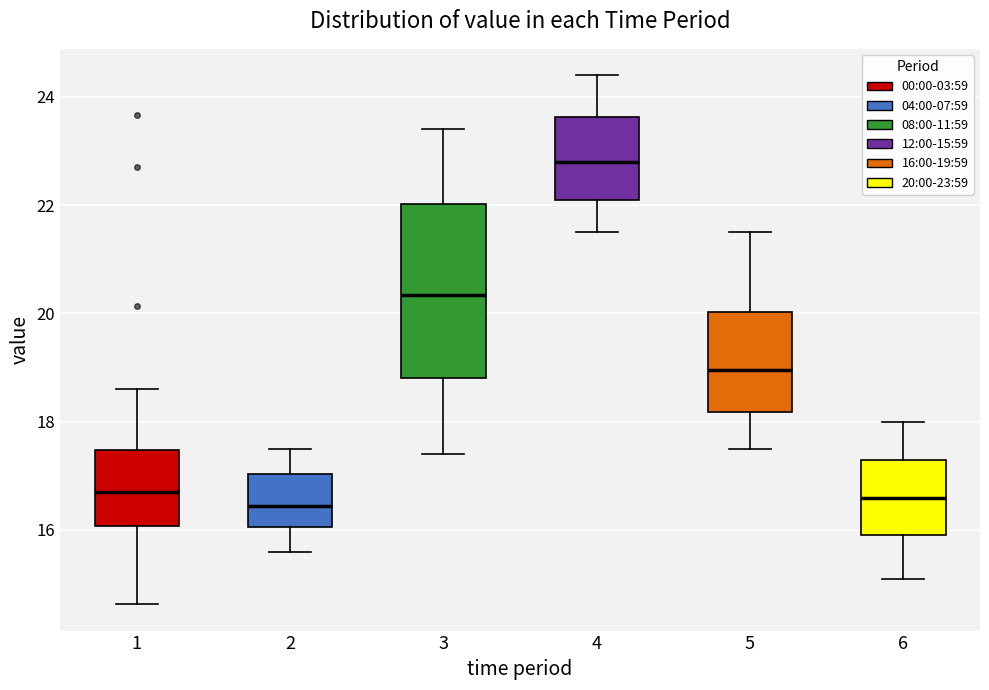

Reading left to right, read every box against the y-axis: the position of its median line, the range the box covers, and the ends of its whiskers. The values are not printed on the chart, so give them approximately, as read against the axis.

1: median 16.8, box 16.0 to 17.4, whiskers 14.6 to 18.6
2: median 16.4, box 16.0 to 17.0, whiskers 15.6 to 17.6
3: median 20.4, box 18.8 to 22.0, whiskers 17.4 to 23.4
4: median 22.8, box 22.2 to 23.6, whiskers 21.6 to 24.4
5: median 19.0, box 18.2 to 20.0, whiskers 17.6 to 21.6
6: median 16.6, box 16.0 to 17.4, whiskers 15.2 to 18.0